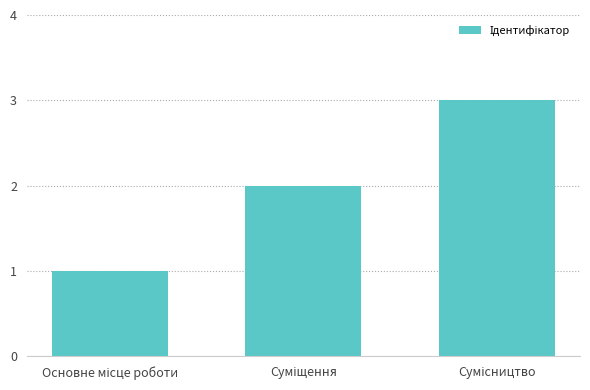

What is the minimum value shown in the chart?

1